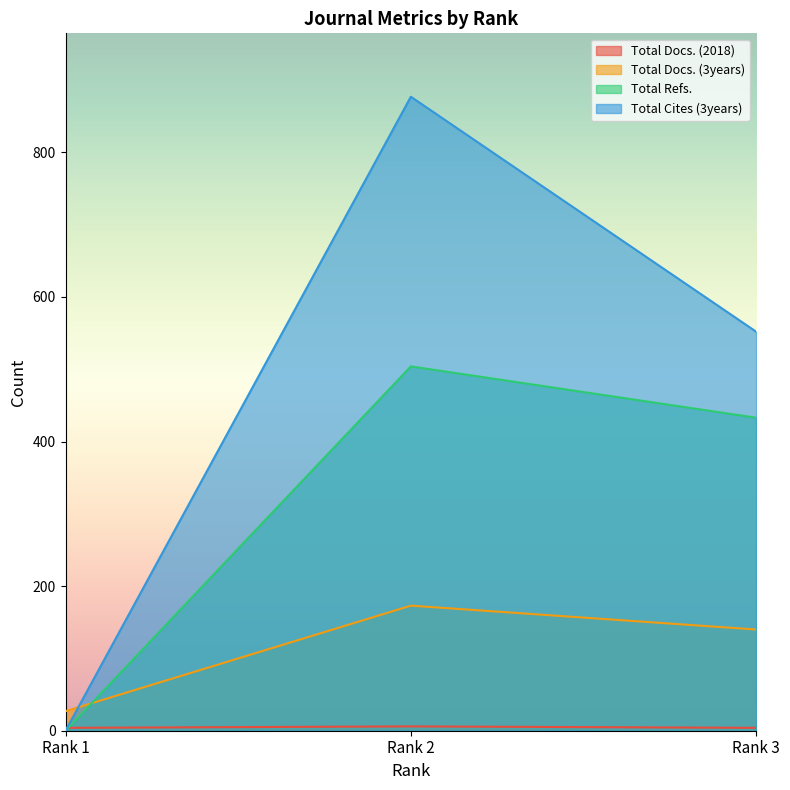

Is it true that Total Cites (3years) equals 165 at Rank 3?

False